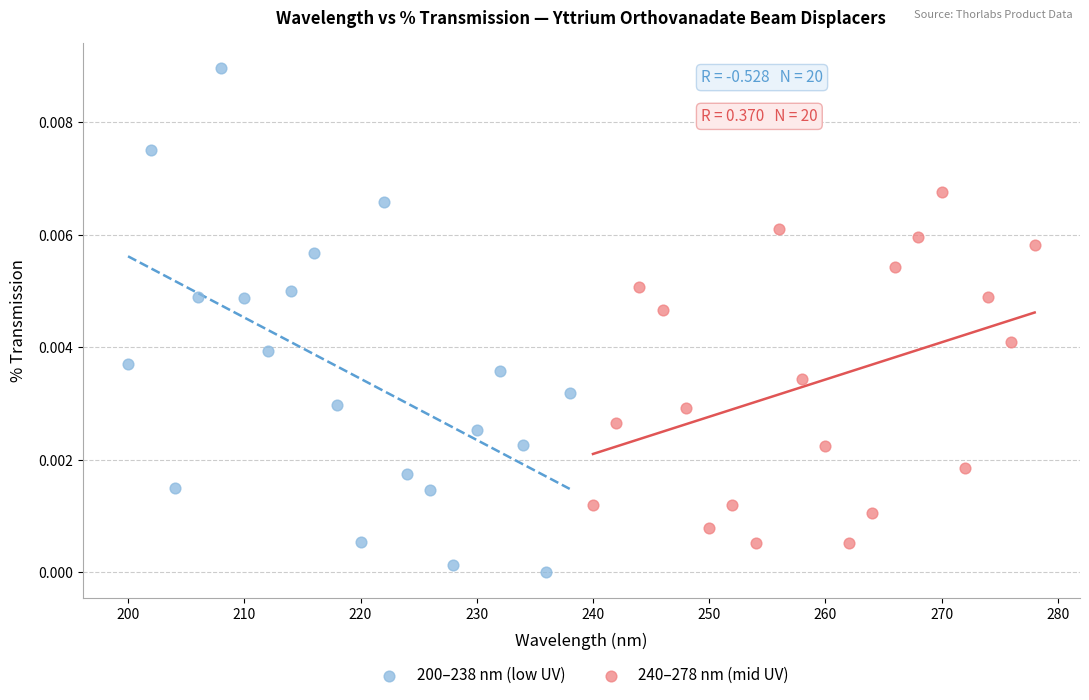

Which series contains the lowest Y value?

200–238 nm (low UV)